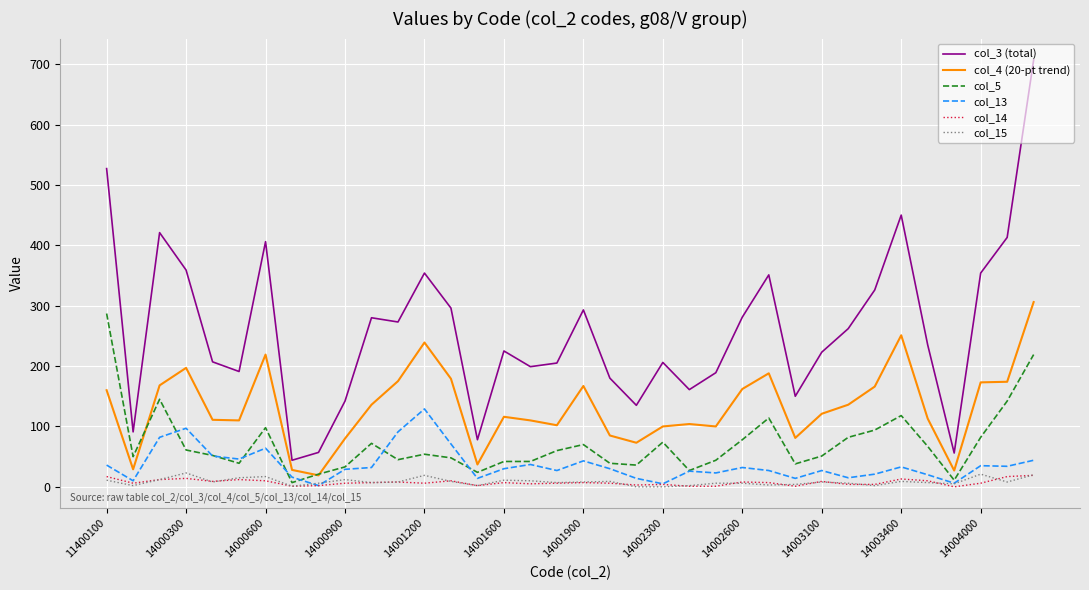

True or false: col_4 (20-pt trend) and col_3 (total) intersect in this chart.

False